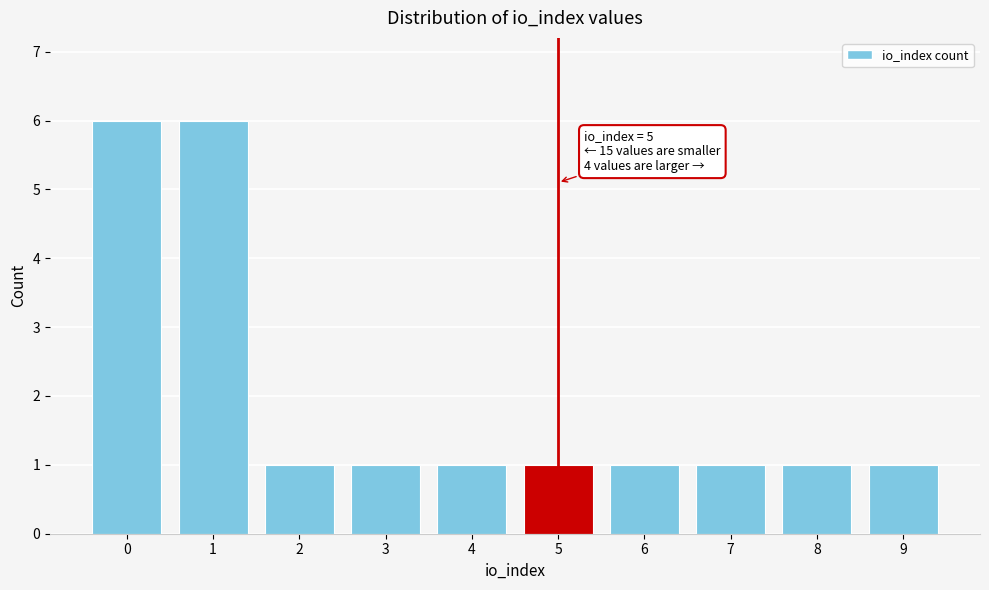

Reading left to right, extract all data points from this chart.

6	6	1	1	1	1	1	1	1	1